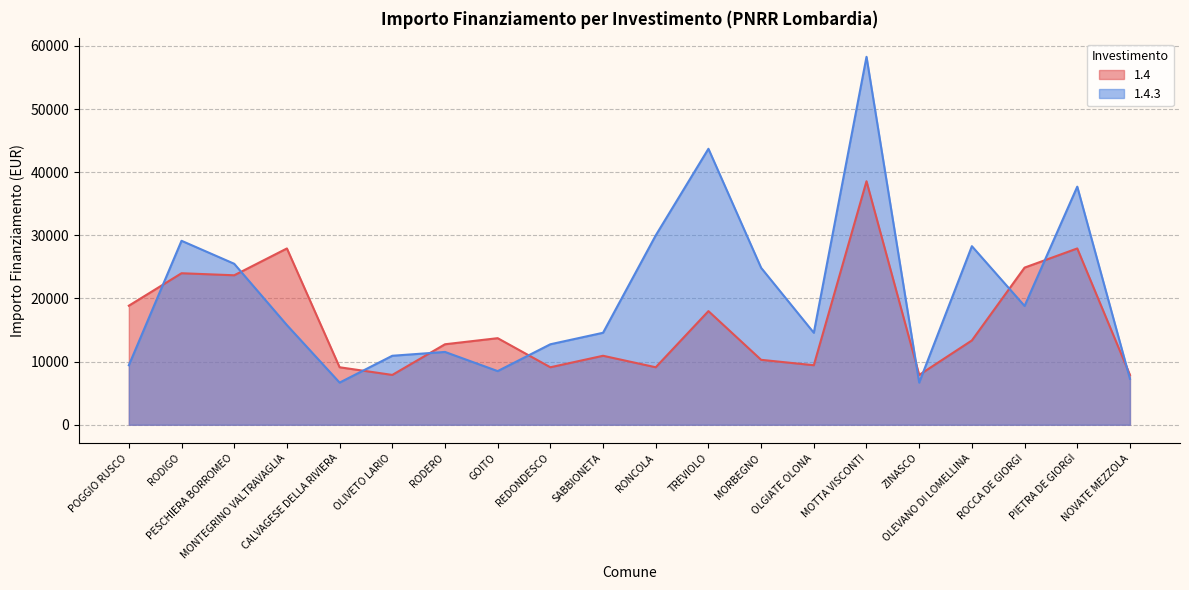

What are all the series names shown in the legend?

1.4, 1.4.3